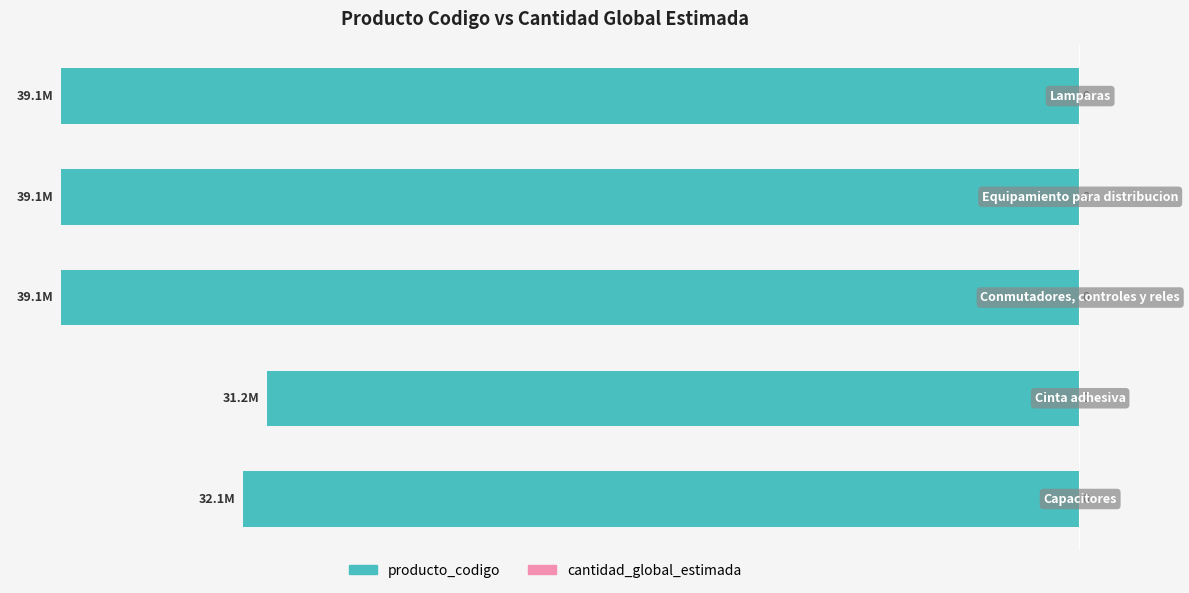

Does the chart contain any negative values?

Yes